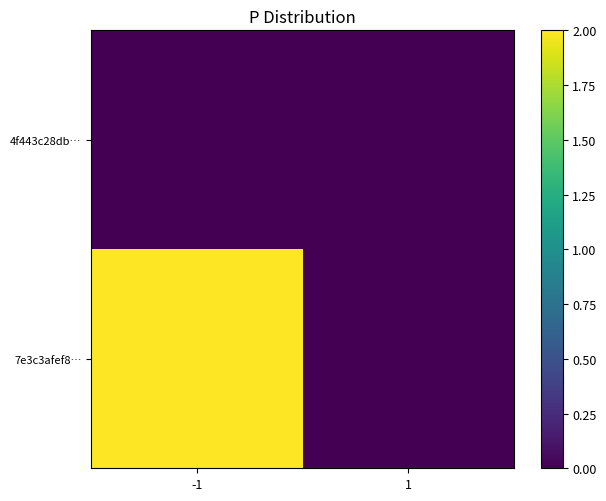

Which series has the largest range (max minus min)?

7e3c3afef8…